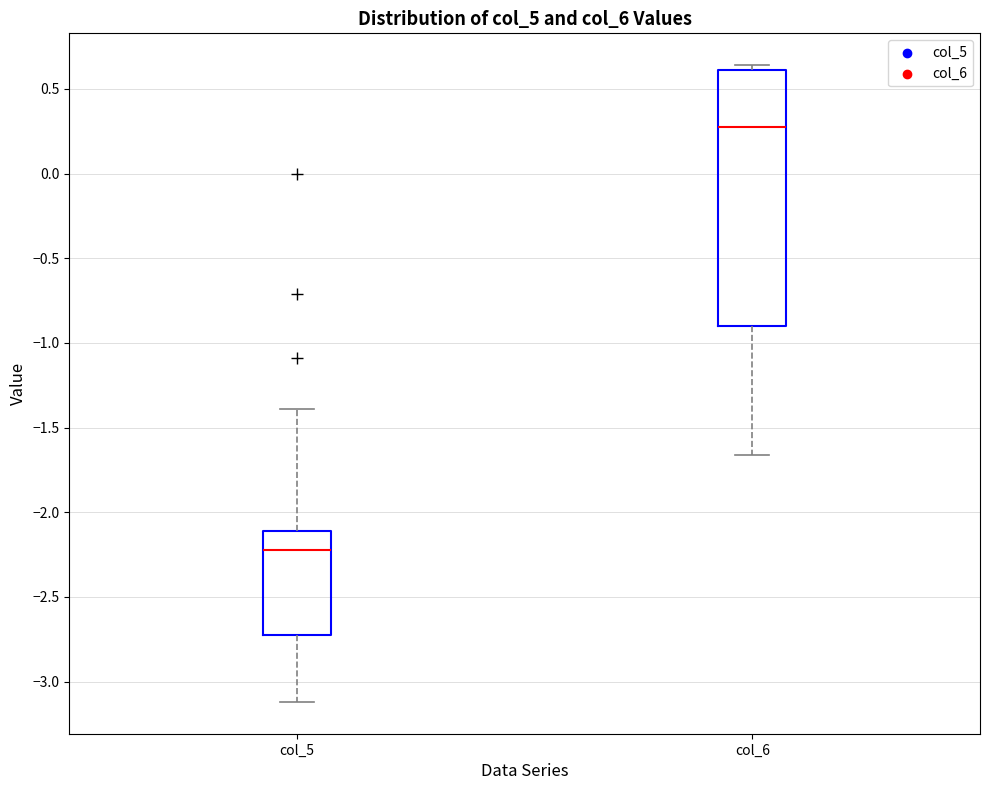

Where is the lower edge of the box for col_6 on the y-axis? The values are not printed on the chart, so give them approximately, as read against the axis.

-0.90